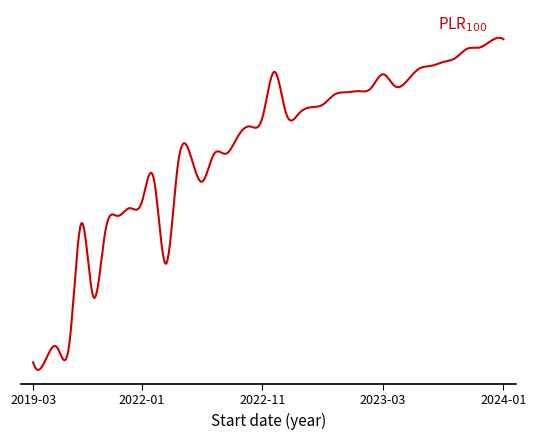

What is the value of the 29th point from the left?

1992